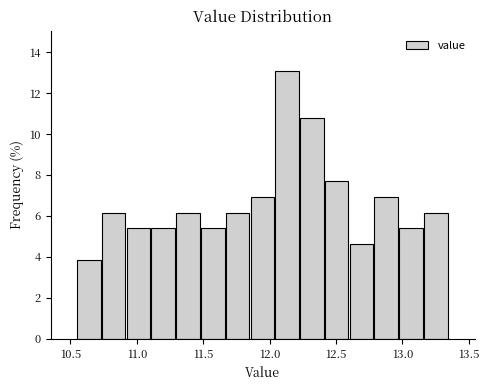

Read against the x-axis, roughly where is the centre of the tallest bar?

12.15